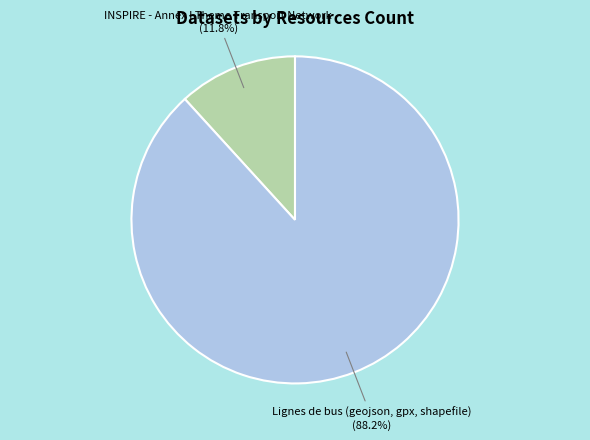

Does any single category account for the majority?

Yes